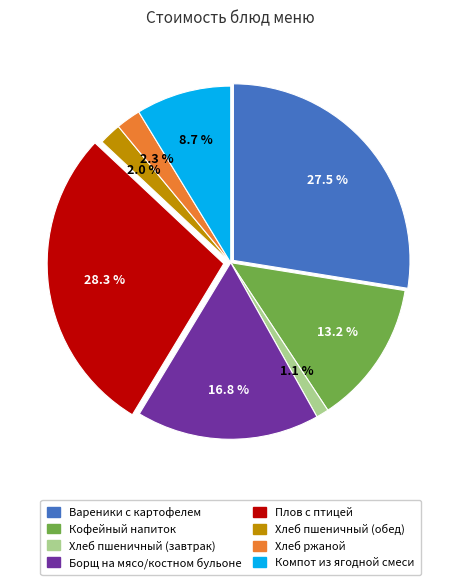

Between Хлеб пшеничный (обед) and Компот из ягодной смеси, which is larger?

Компот из ягодной смеси